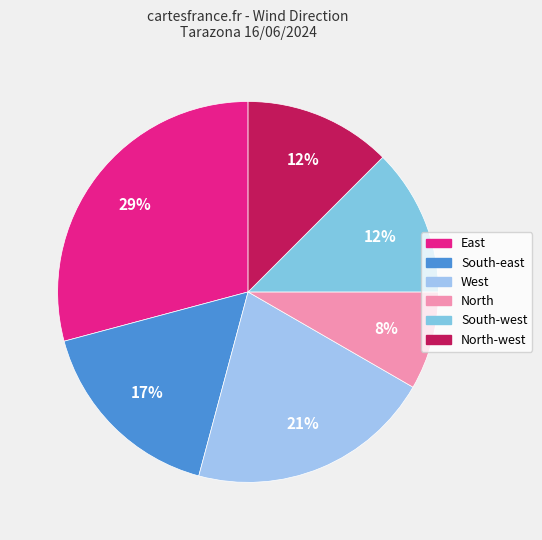

How many slices are in this pie chart?

6